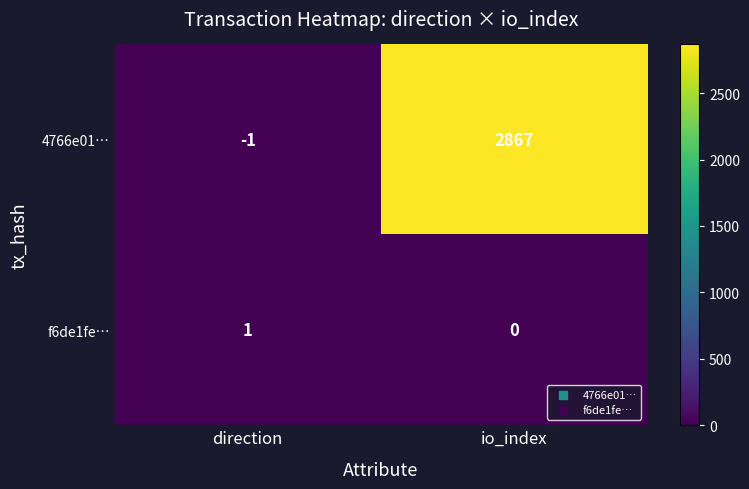

At which category is the sum across all series the highest?

io_index